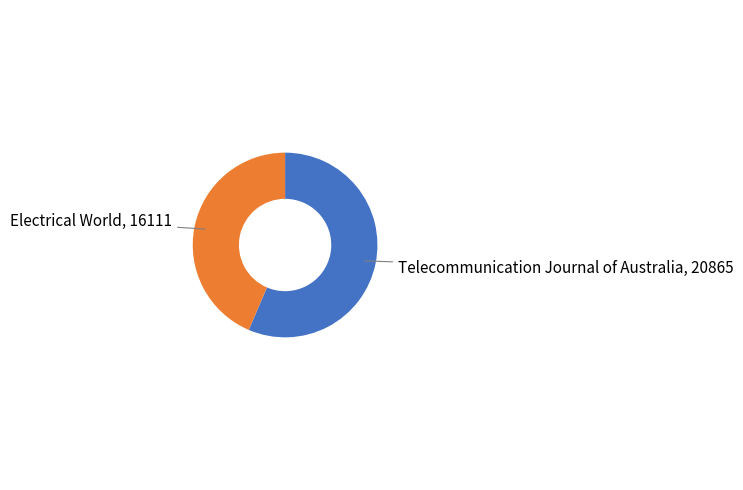

Is there a majority slice in this chart?

Yes